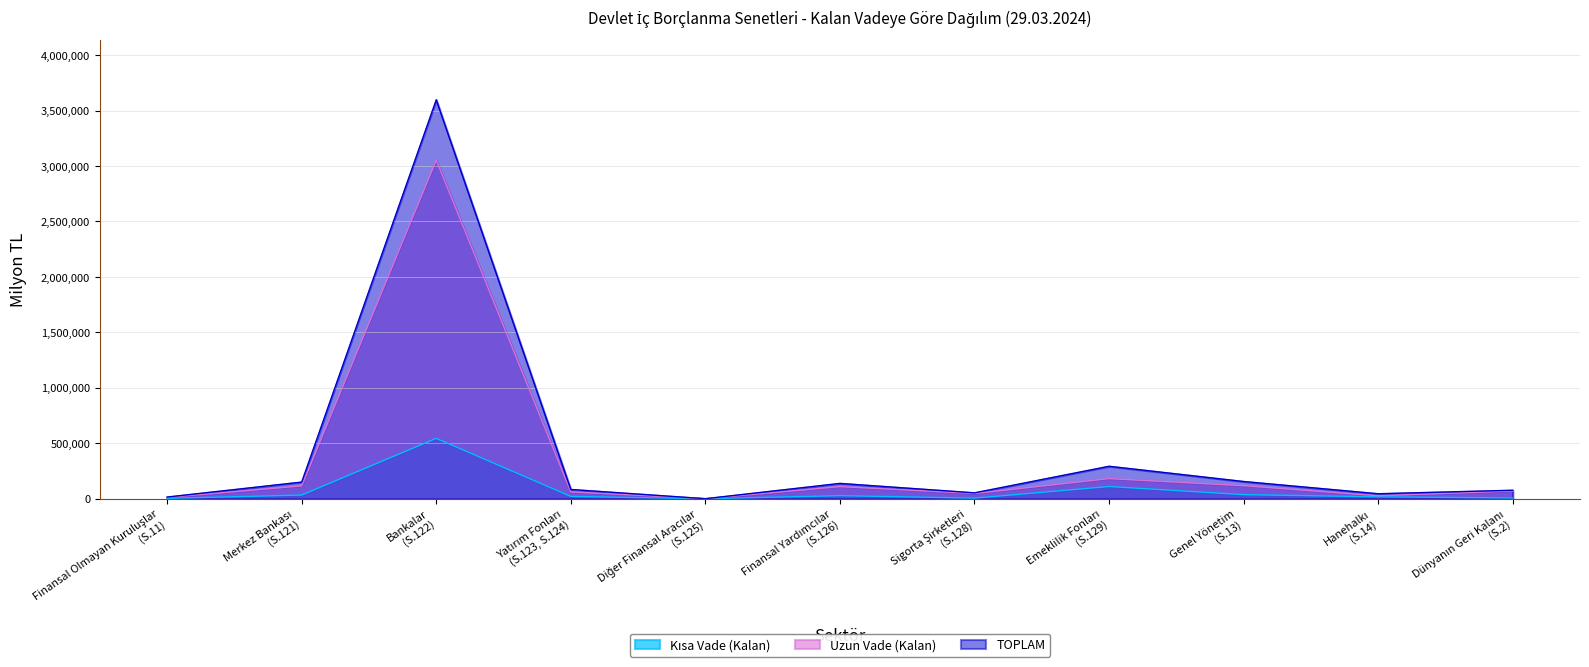

Which series changed the most between Finansal Yardımcılar (S.126) and Dünyanın Geri Kalanı (S.2)?

TOPLAM